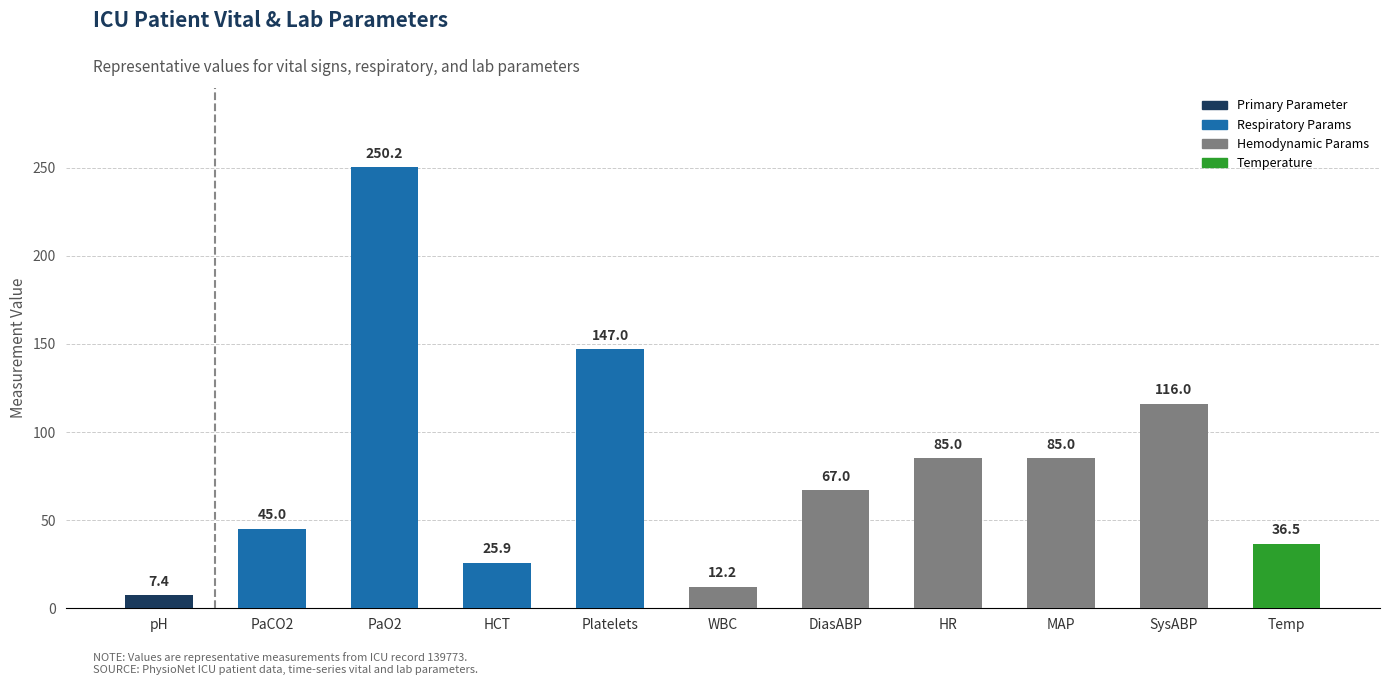

How many bars are there in total?

11